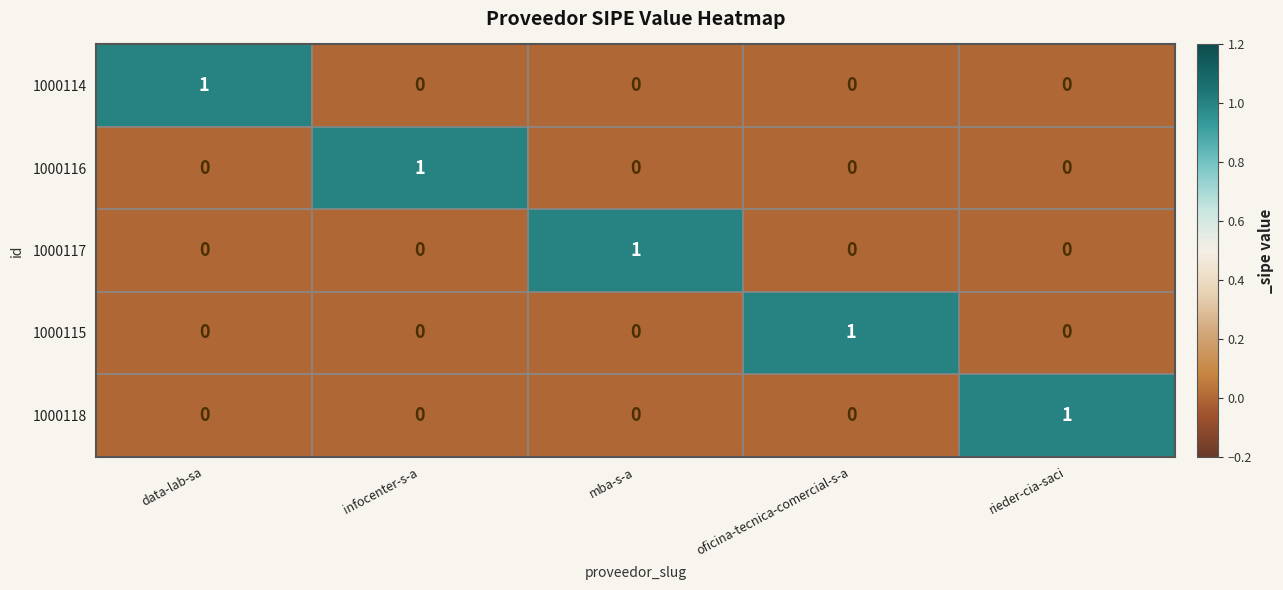

The value of 1000118 at infocenter-s-a is -1. True or false?

False